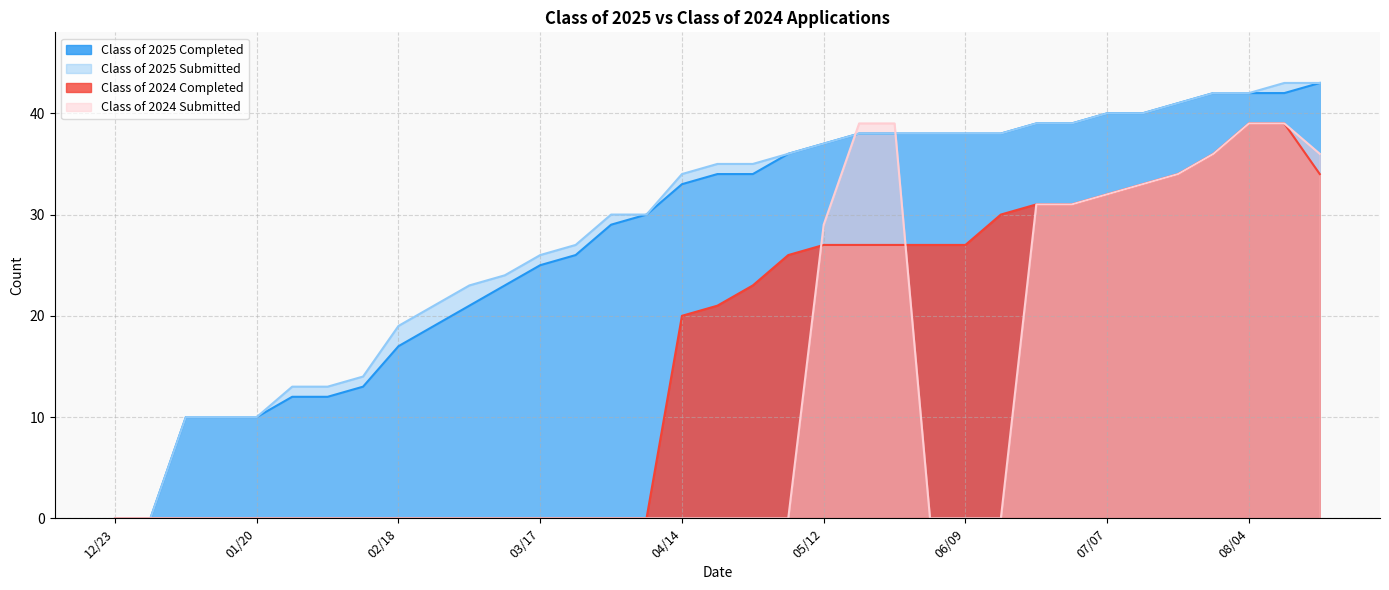

Is it true that Class of 2025 Completed equals 39 at 06/21?

True